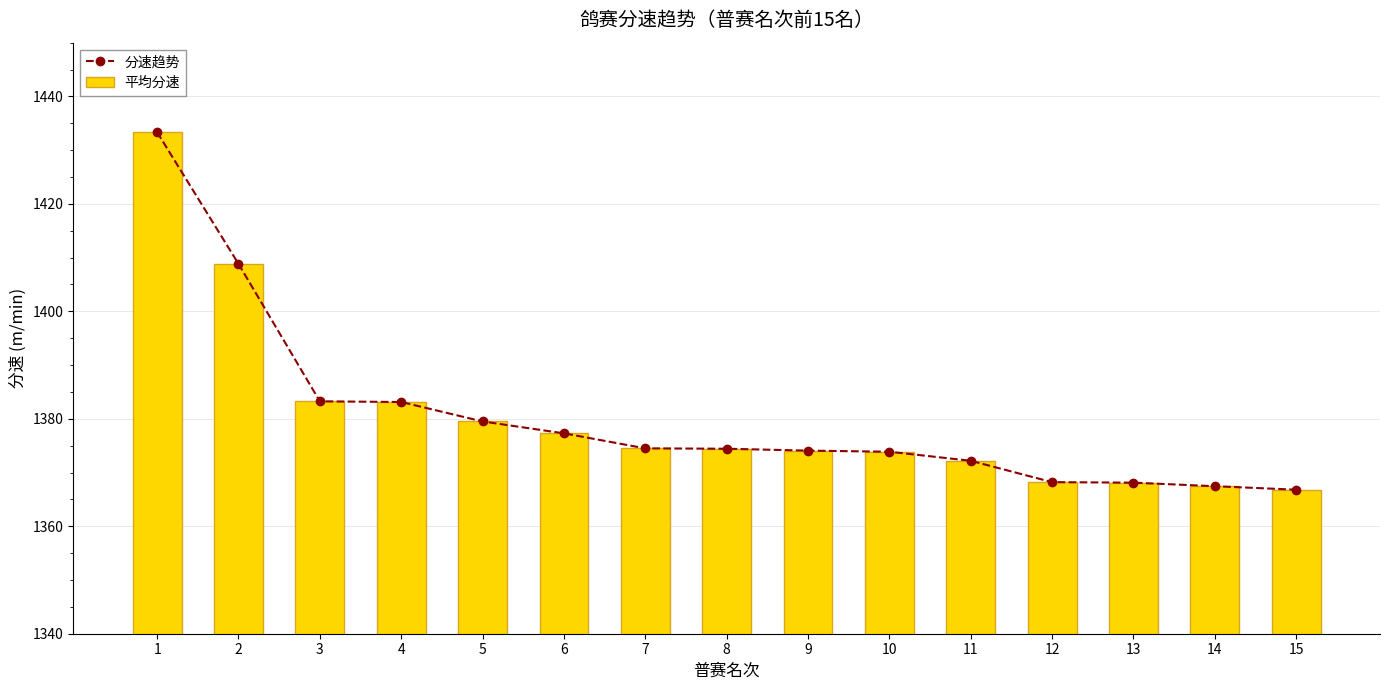

How many values in the 分速趋势 series are below 1374?

6